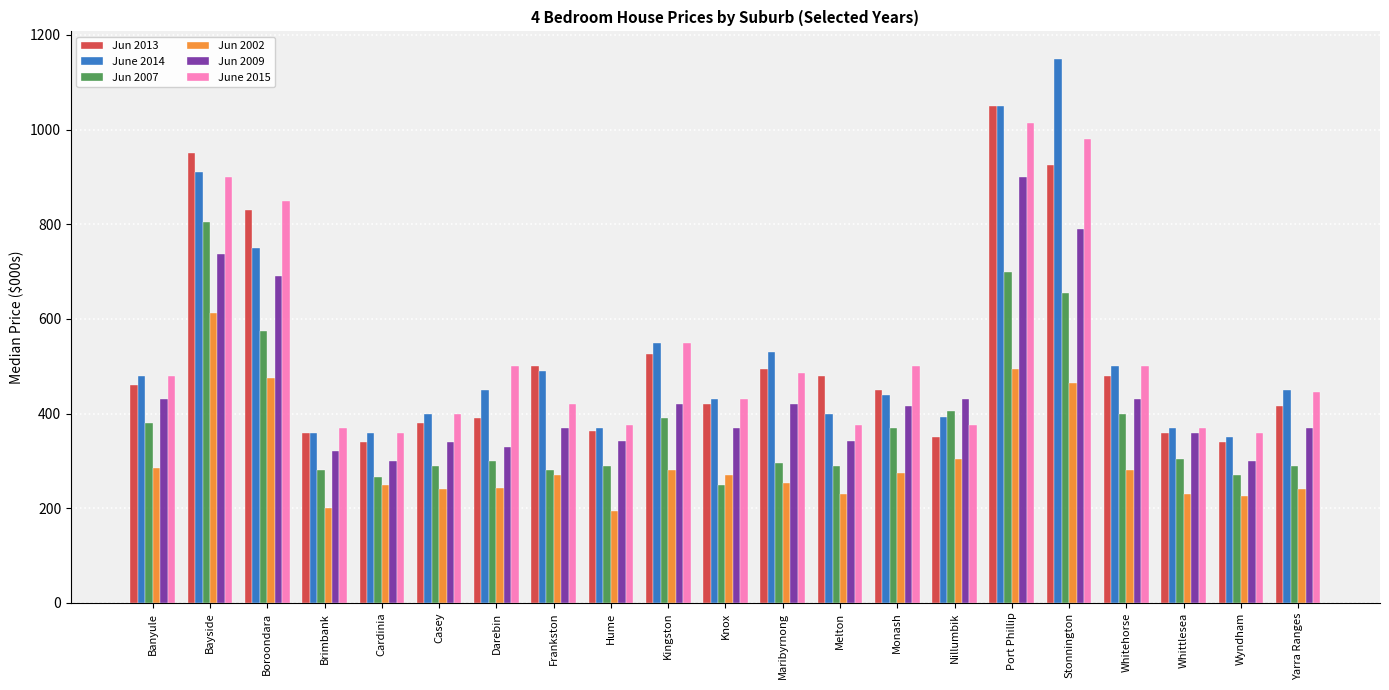

The Jun 2009 series shows 370 at Knox. True or false?

True